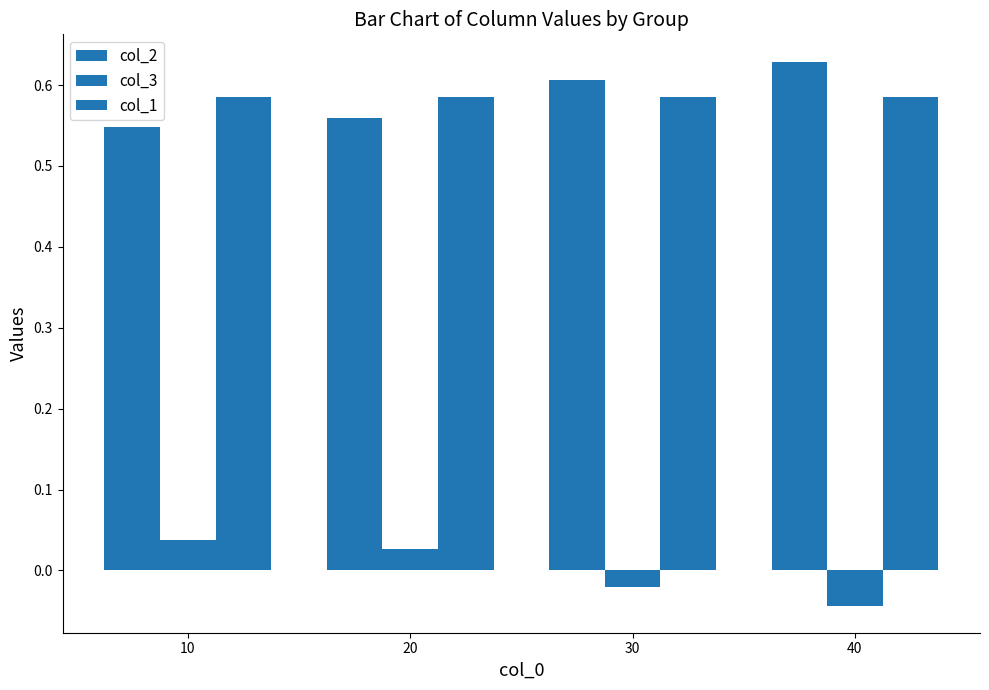

How many values in the col_3 series exceed 0?

2